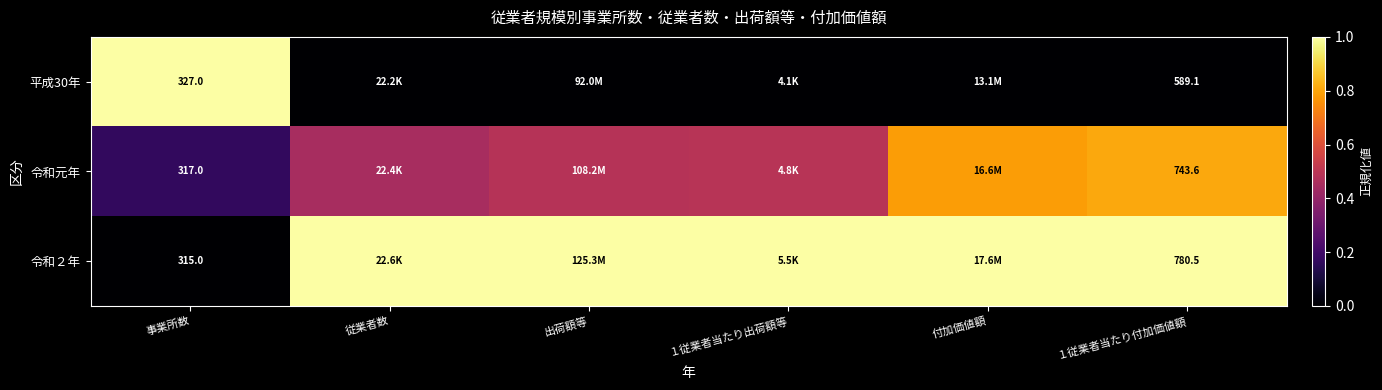

What is the sum of the 令和元年 values at 付加価値額 and 従業者数?

1.2